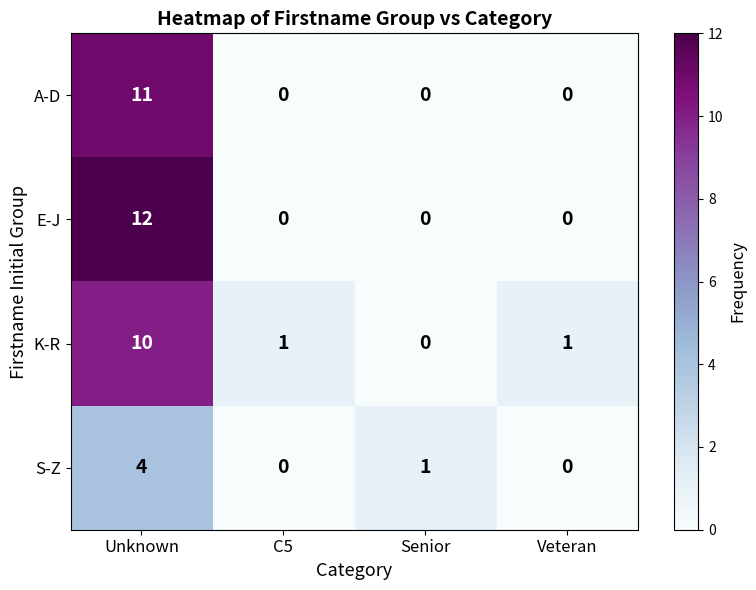

The value of S-Z at C5 is -2. True or false?

False